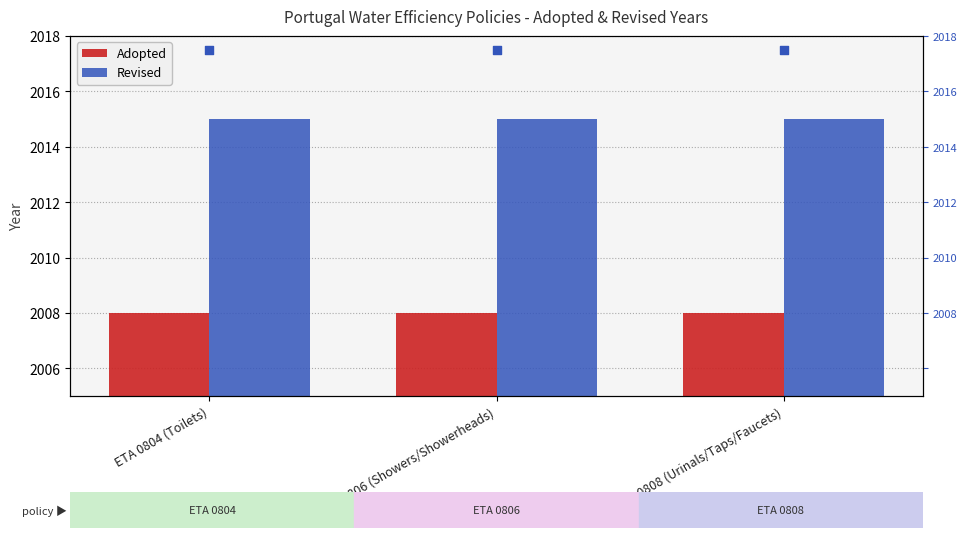

Which series contains the highest Y value?

Revised